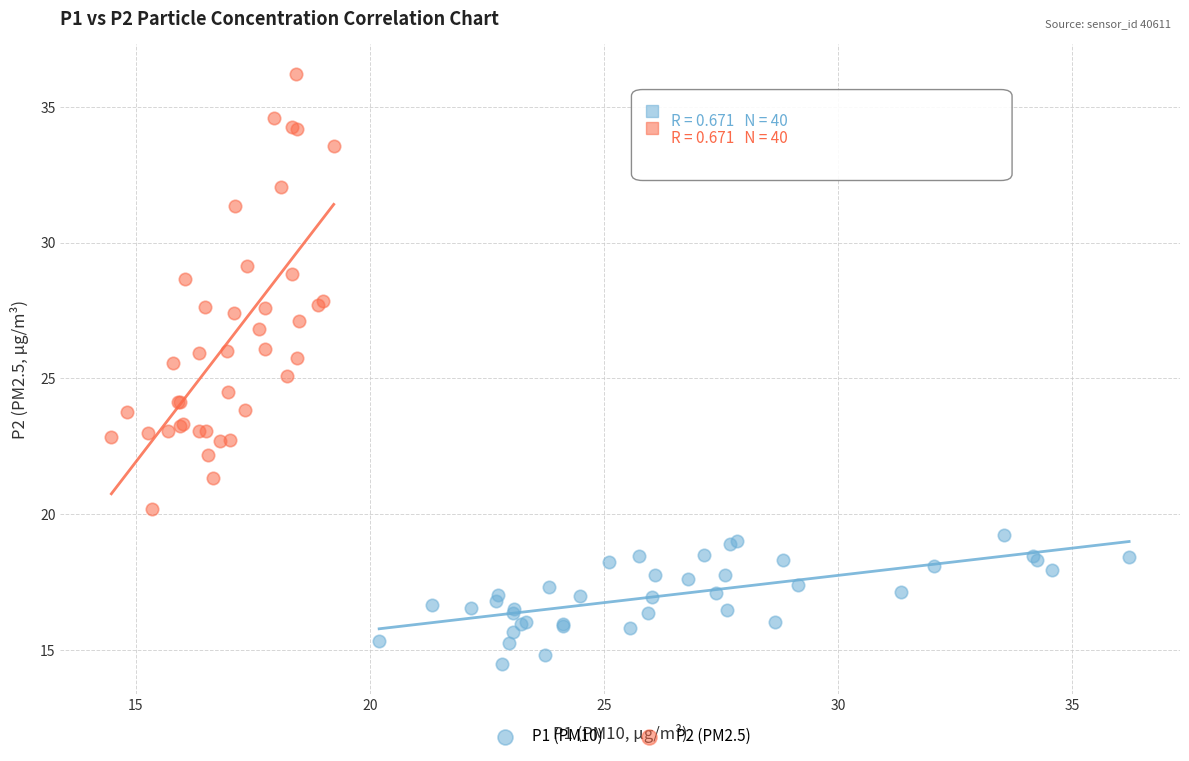

Which series reaches the minimum Y coordinate?

P1 (PM10)